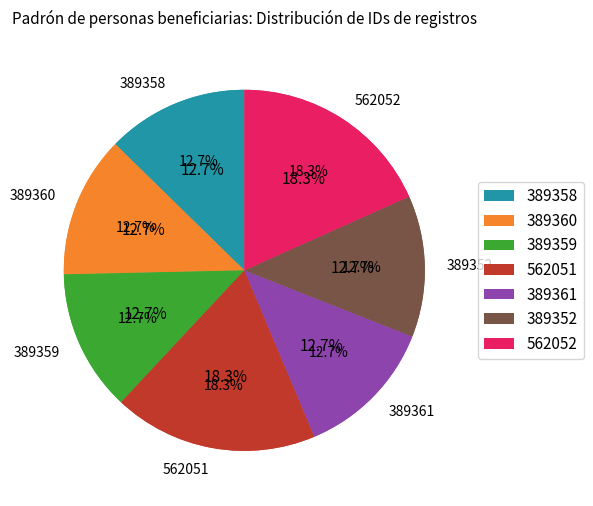

Do 389361 and 562052 together represent more than half of the pie?

No